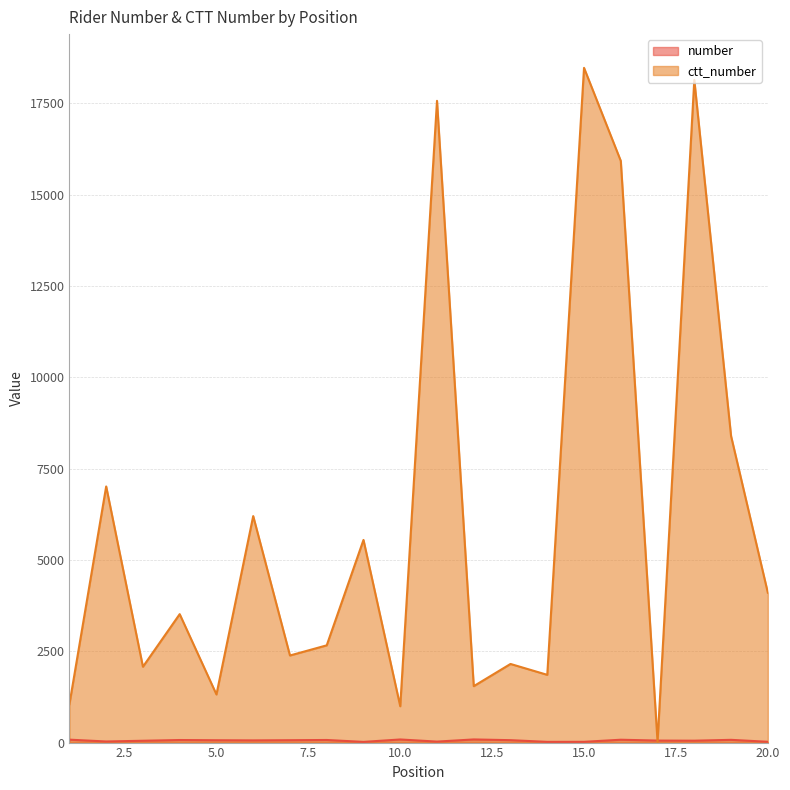

List the labels in order of number value, largest first.

12, 10, 1, 16, 19, 8, 4, 13, 7, 5, 6, 17, 18, 3, 2, 11, 20, 15, 14, 9